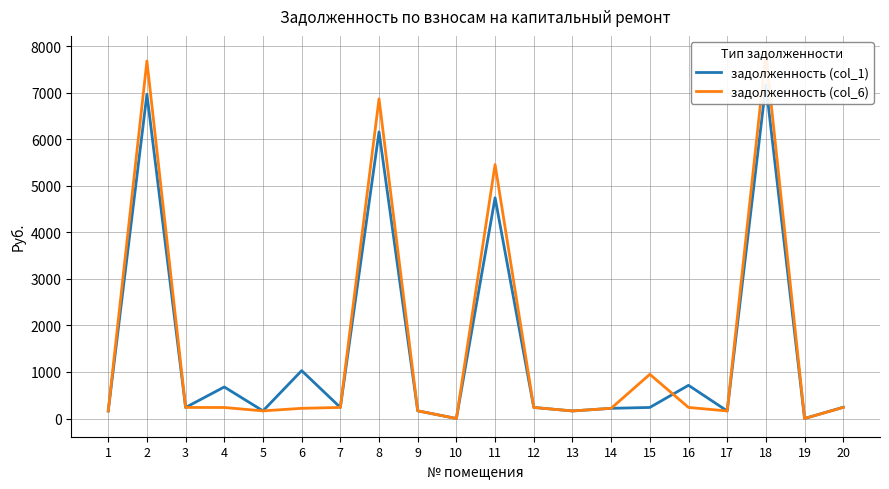

What are all the series names shown in the legend?

задолженность (col_1), задолженность (col_6)